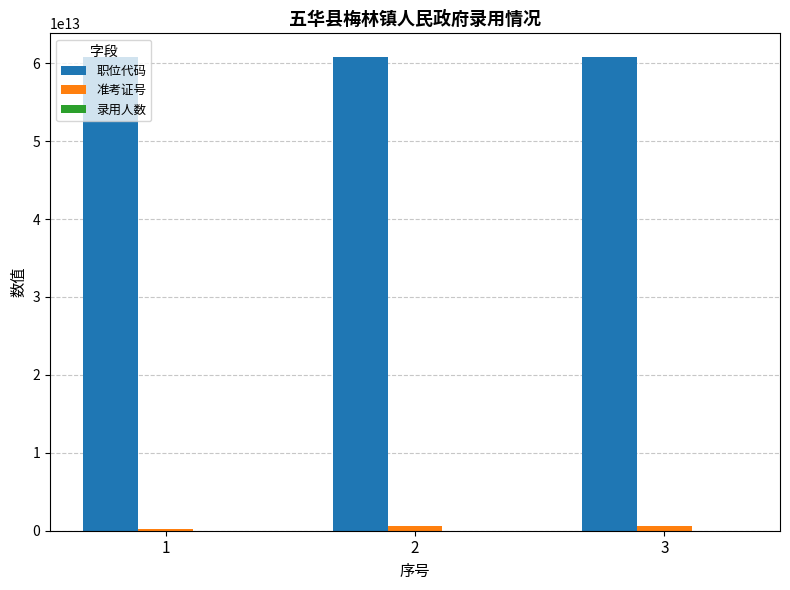

Which series has the largest total across all categories?

职位代码